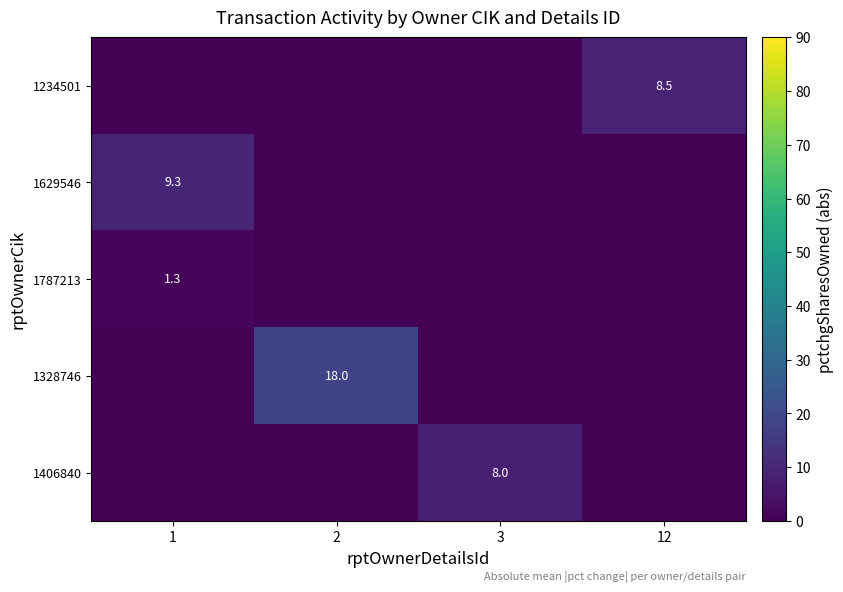

True or false: 1629546 has a value of 14.7 at 1.

False